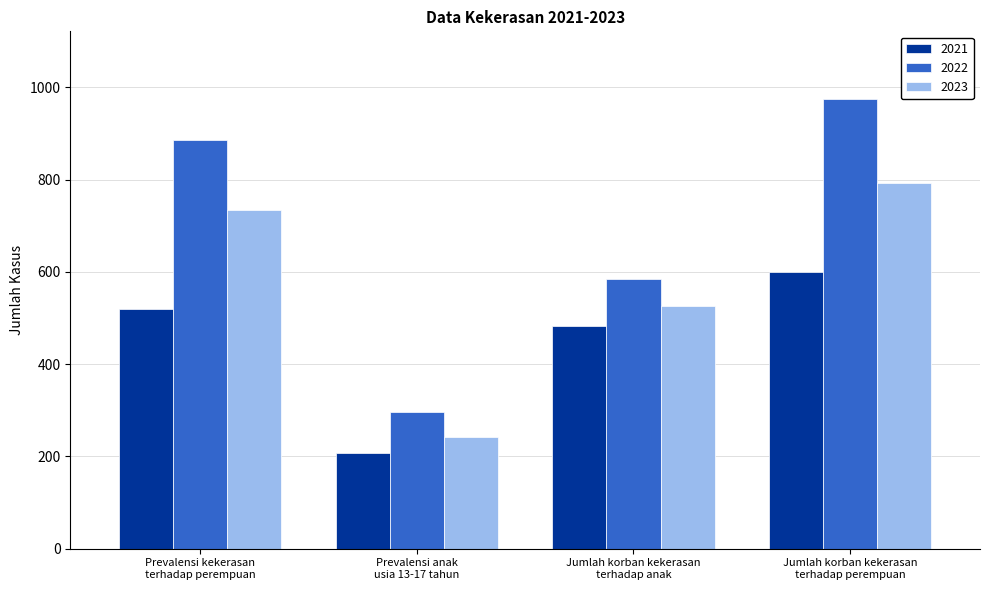

What is the label of the 2nd bar from the right?

Jumlah korban kekerasan
terhadap anak